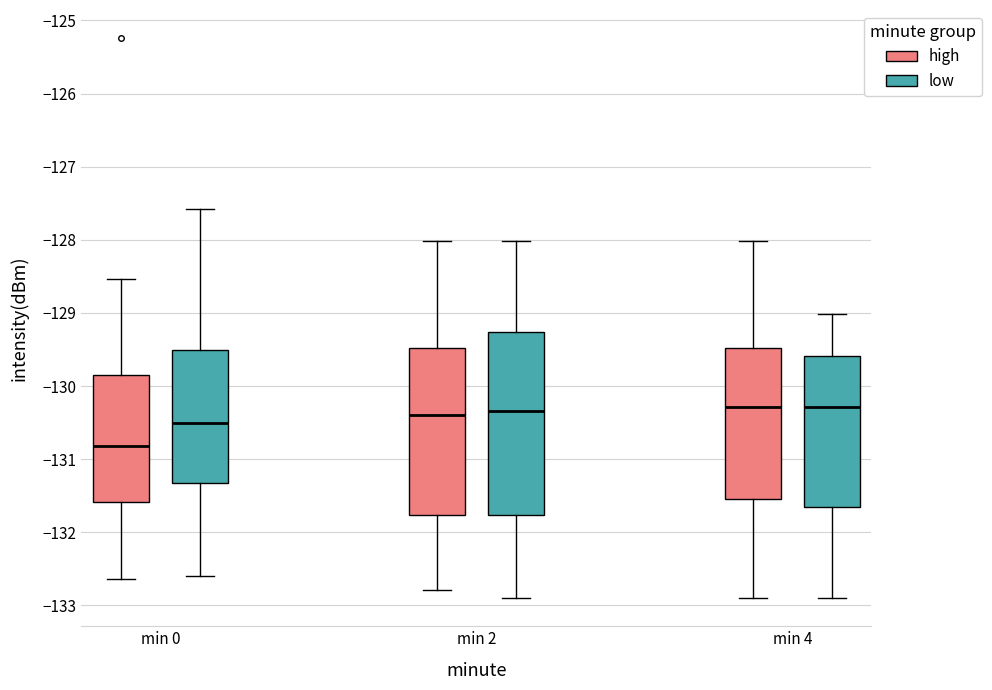

Reading left to right, read every box against the y-axis: the position of its median line, the range the box covers, and the ends of its whiskers. The values are not printed on the chart, so give them approximately, as read against the axis.

min 0 (high): median -130.8, box -131.6 to -129.9, whiskers -132.6 to -128.5
min 0 (low): median -130.5, box -131.3 to -129.5, whiskers -132.6 to -127.6
min 2 (high): median -130.4, box -131.8 to -129.5, whiskers -132.8 to -128.0
min 2 (low): median -130.3, box -131.8 to -129.3, whiskers -132.9 to -128.0
min 4 (high): median -130.3, box -131.5 to -129.5, whiskers -132.9 to -128.0
min 4 (low): median -130.3, box -131.7 to -129.6, whiskers -132.9 to -129.0